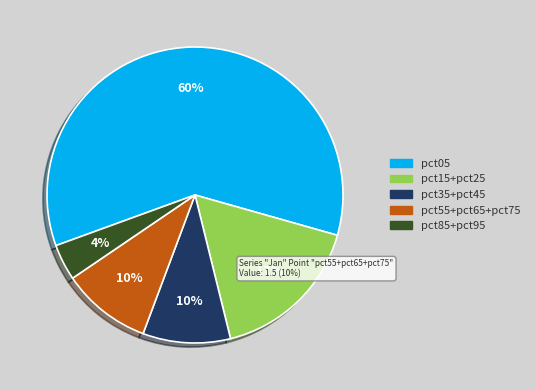

Does any single category account for the majority?

Yes